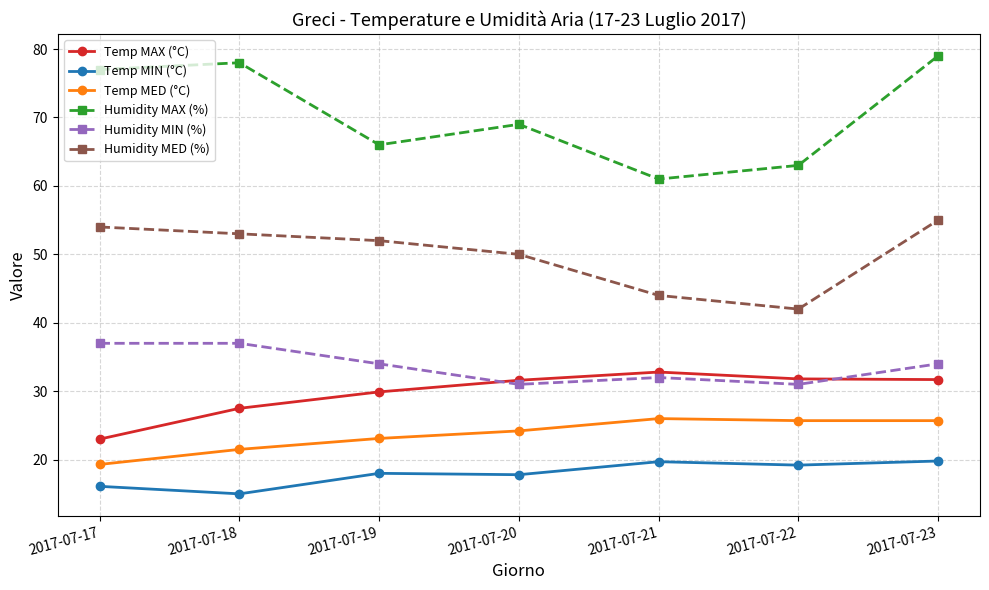

Which series has the widest spread of values?

Humidity MAX (%)